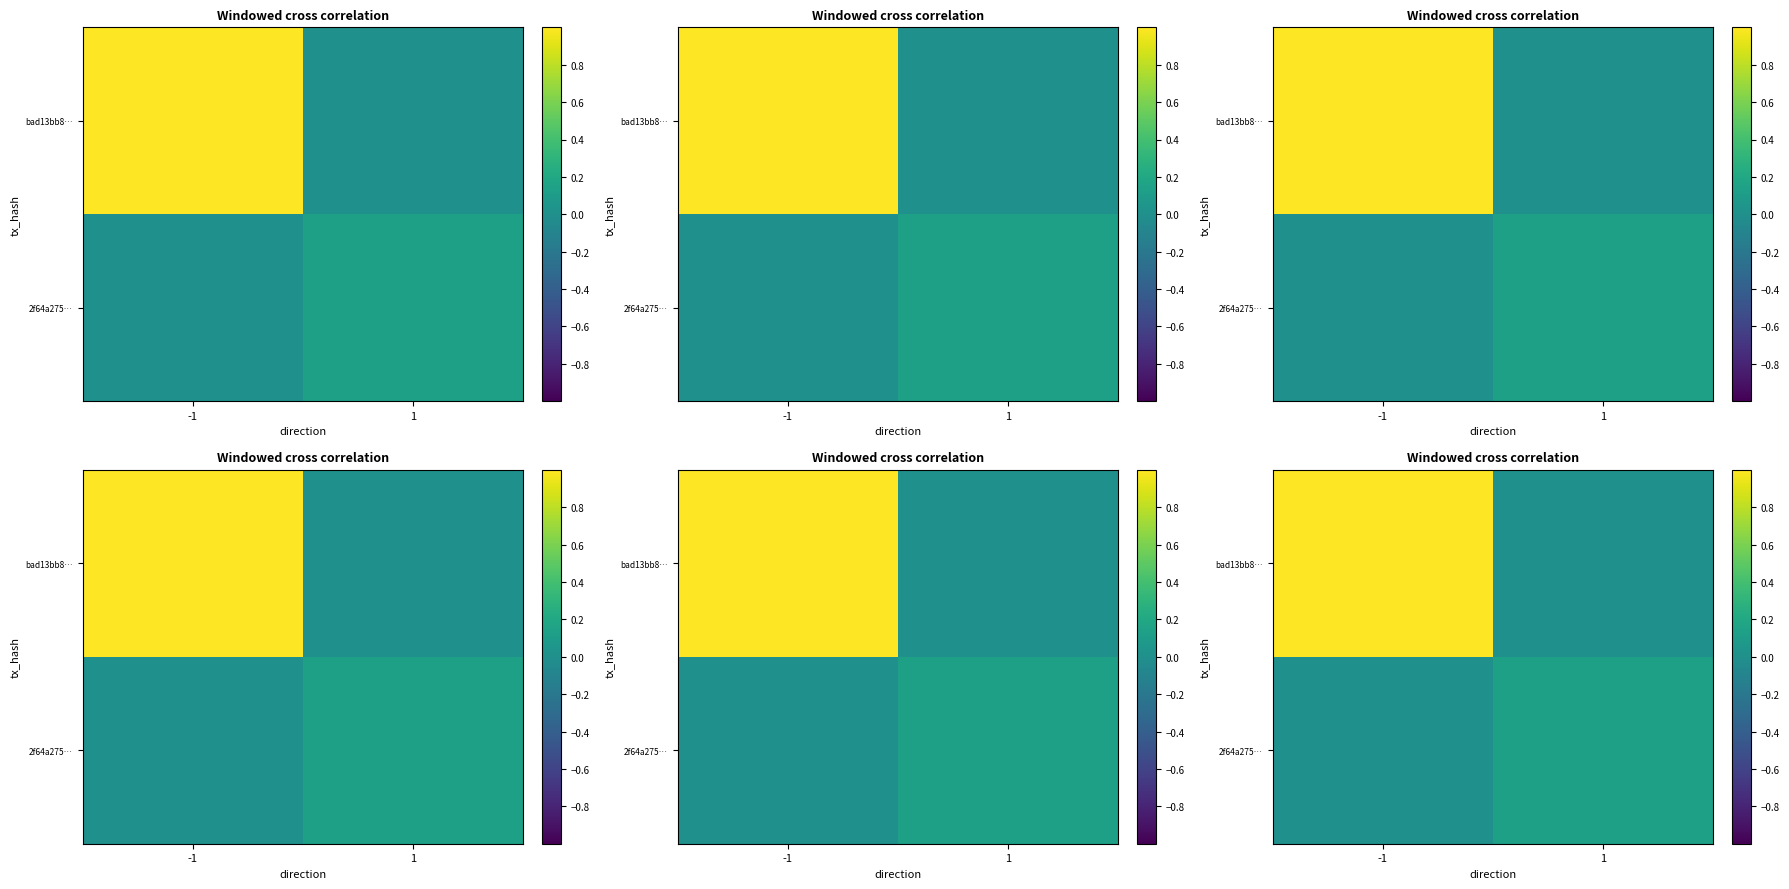

What is the average value of the 2f64a275… series?

0.1